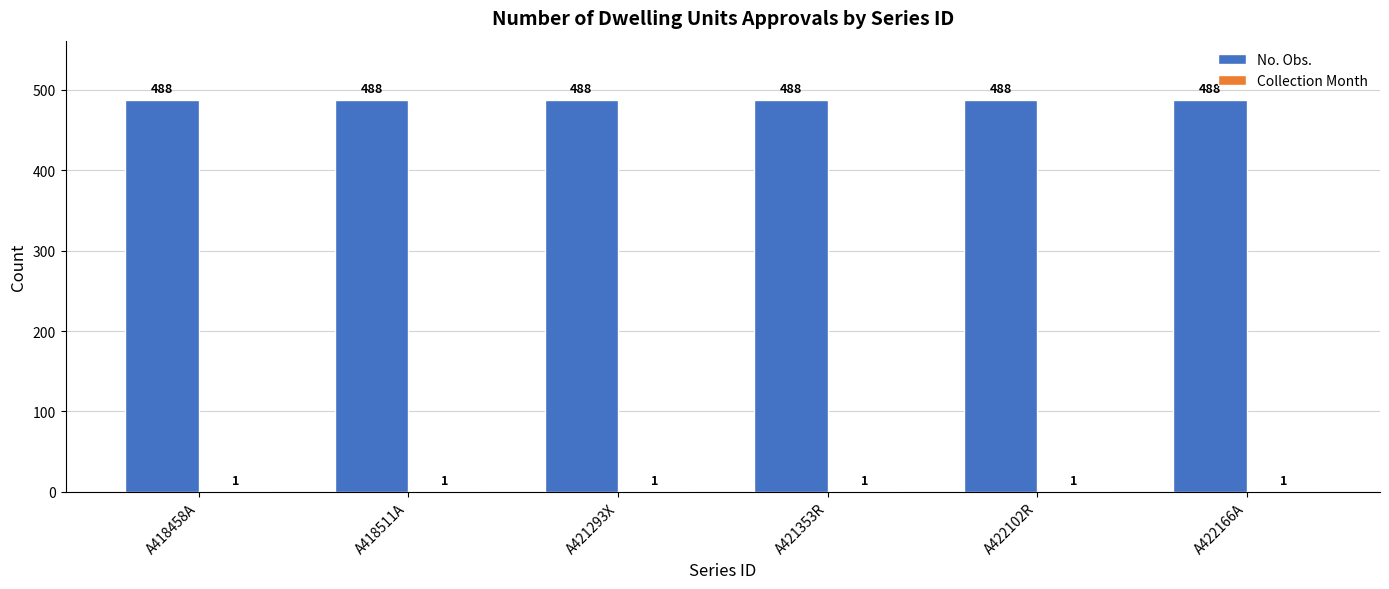

What is the total value across all series at A421353R?

489